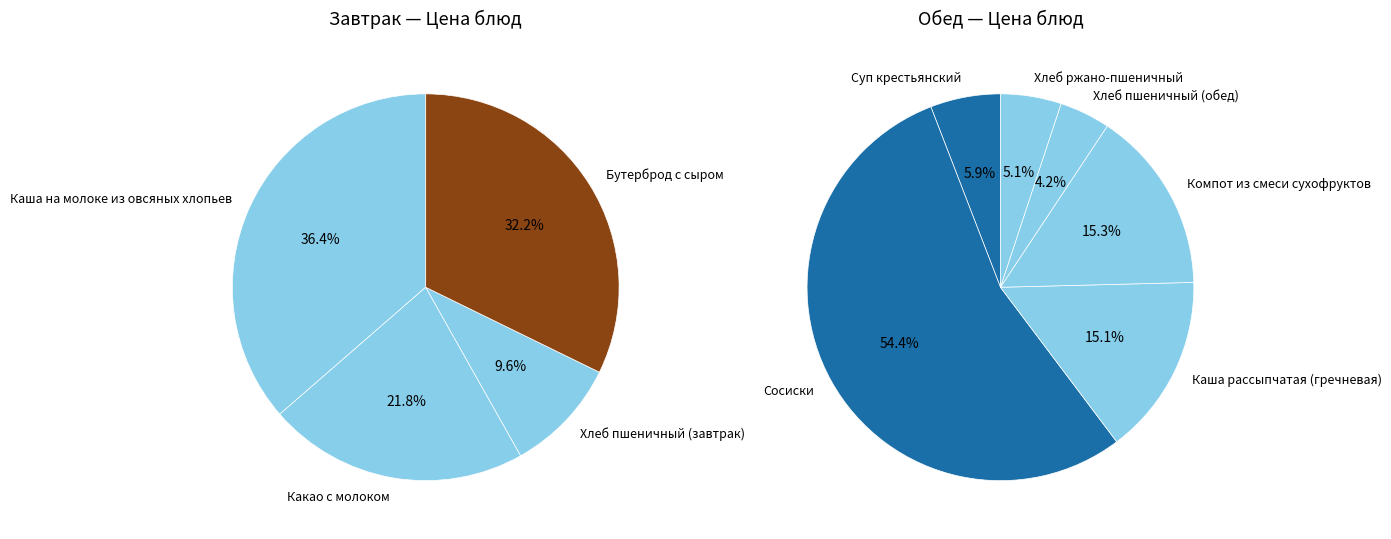

True or false: Сосиски accounts for 42% of the total.

False